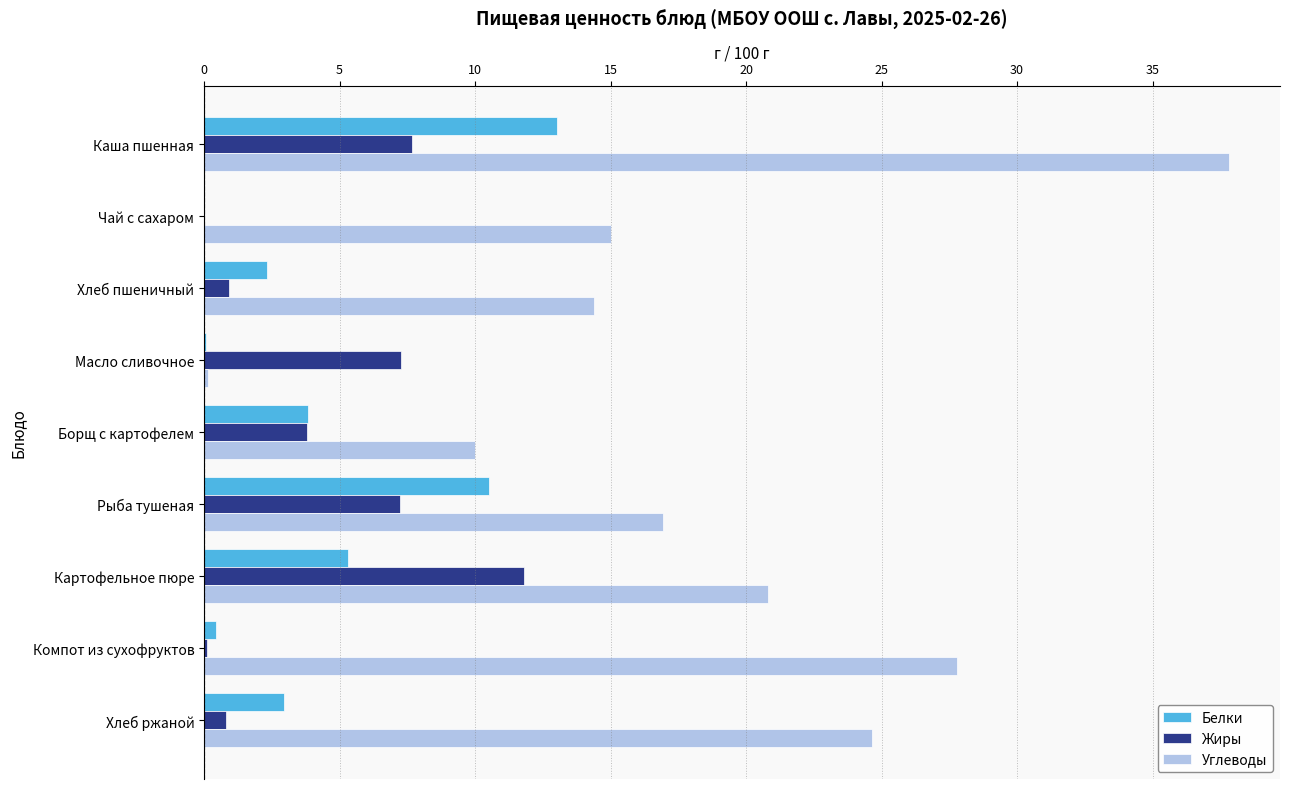

Which series changed the most between Каша пшенная and Картофельное пюре?

Углеводы